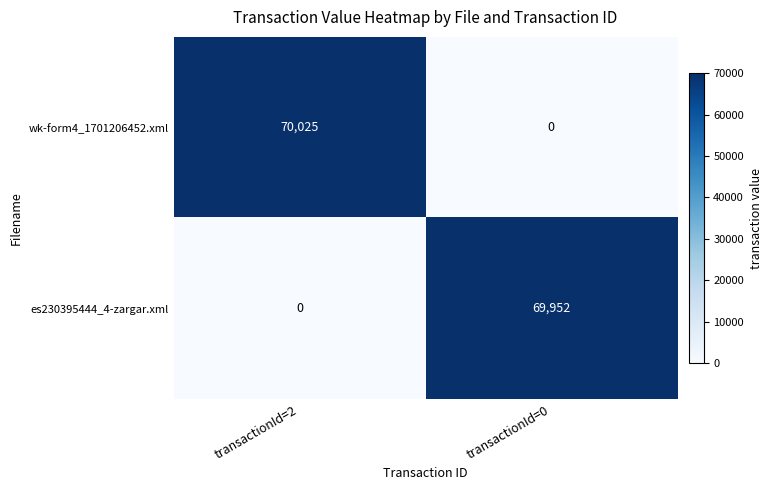

List the series in order of their overall mean, highest first.

wk-form4_1701206452.xml, es230395444_4-zargar.xml